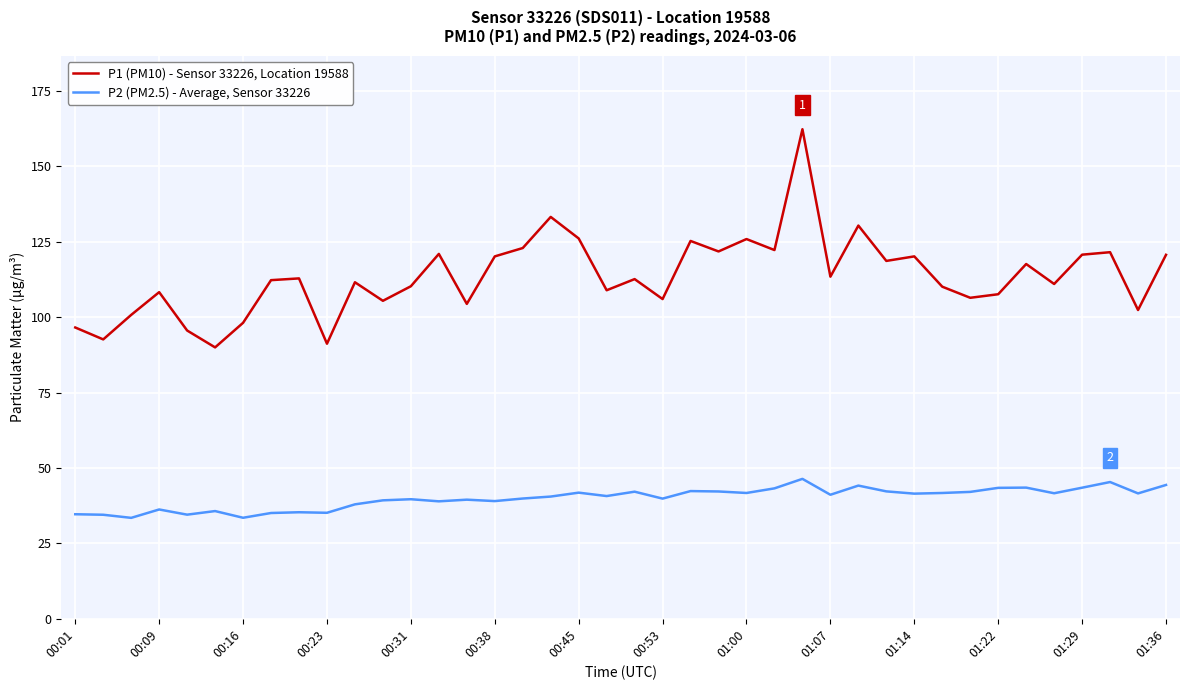

In P1 (PM10) - Sensor 33226, Location 19588, how many points are higher than both neighbors (excluding endpoints)?

13